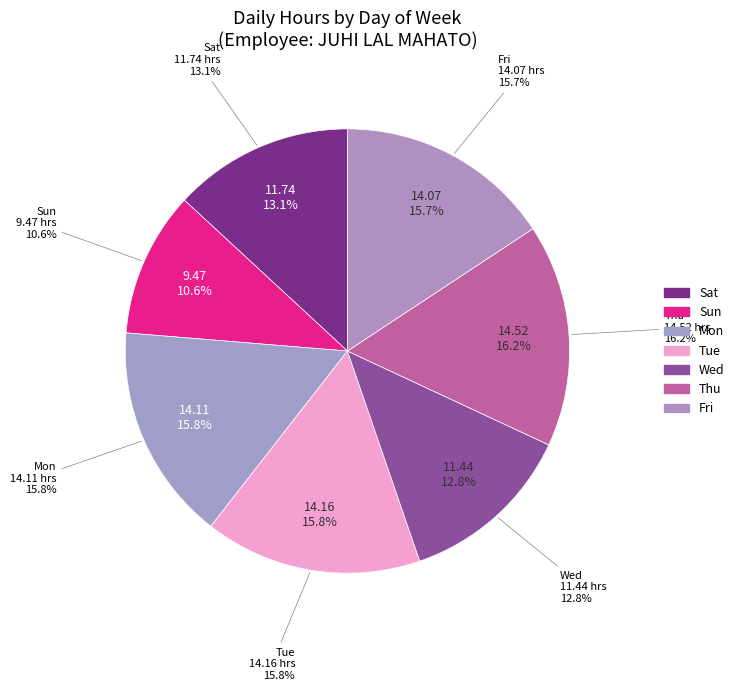

Between Tue and Sat, which is larger?

Tue